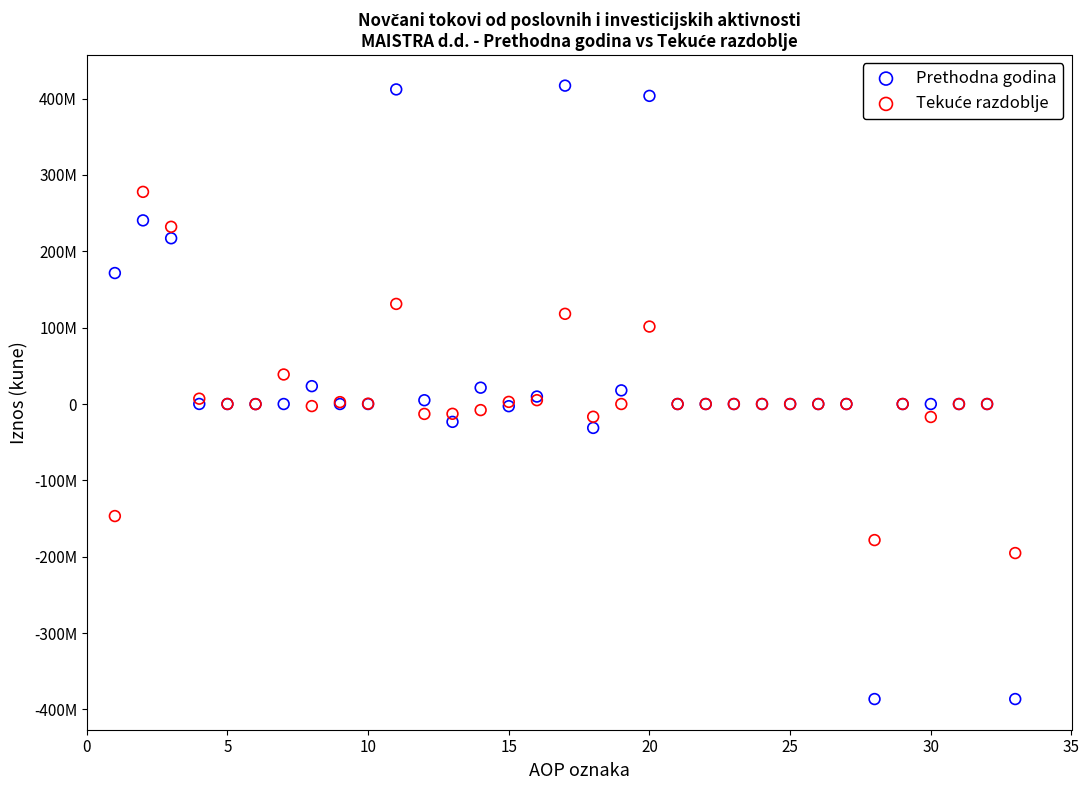

Which series contains the lowest Y value?

Prethodna godina